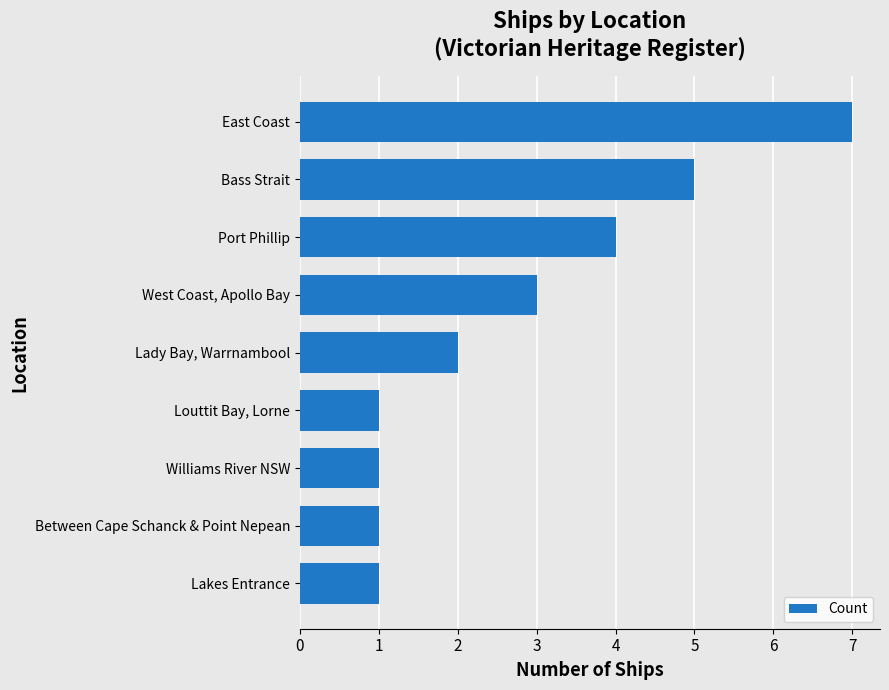

The chart shows a value of 1 at Between Cape Schanck & Point Nepean. True or false?

True